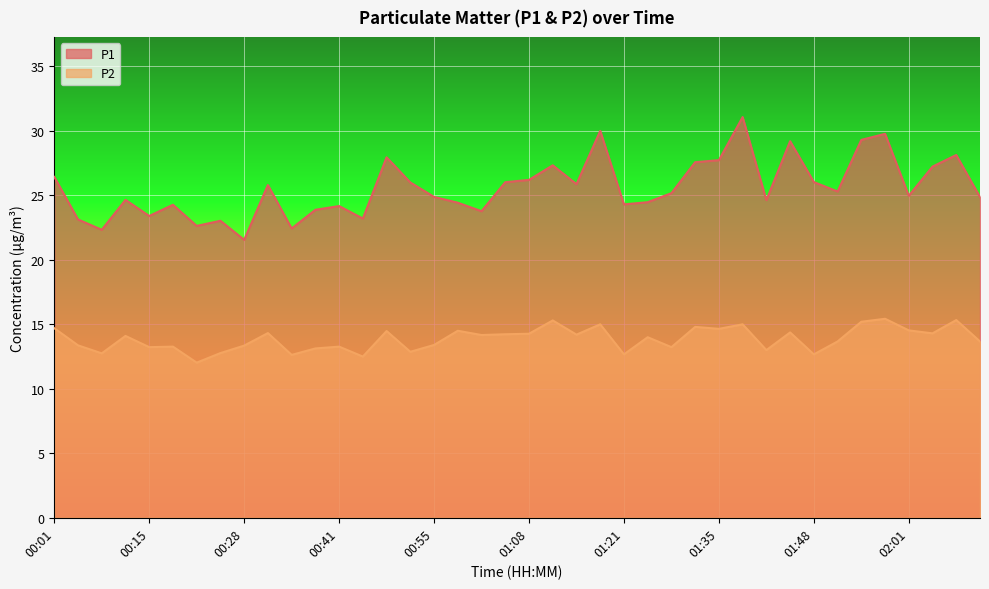

What is the sum of the P2 values at 00:31 and 01:51?

28.0